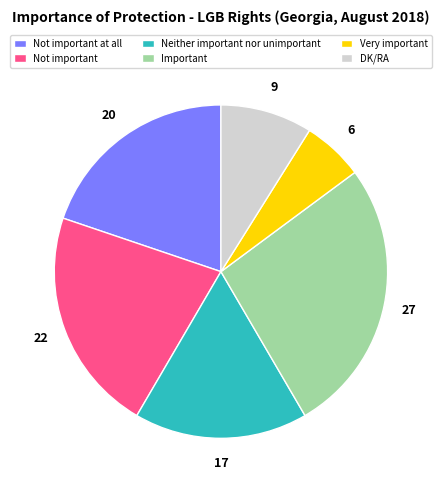

Combined, do Neither important nor unimportant and Very important account for over 50%?

No